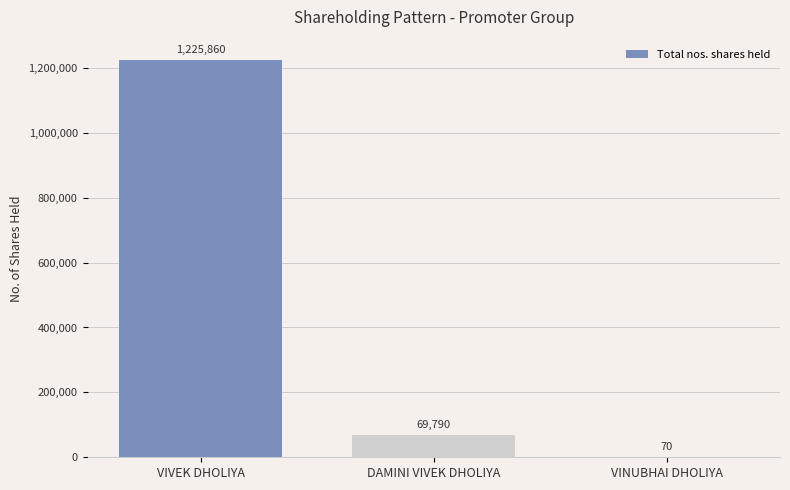

Count the number of data series in this chart.

1